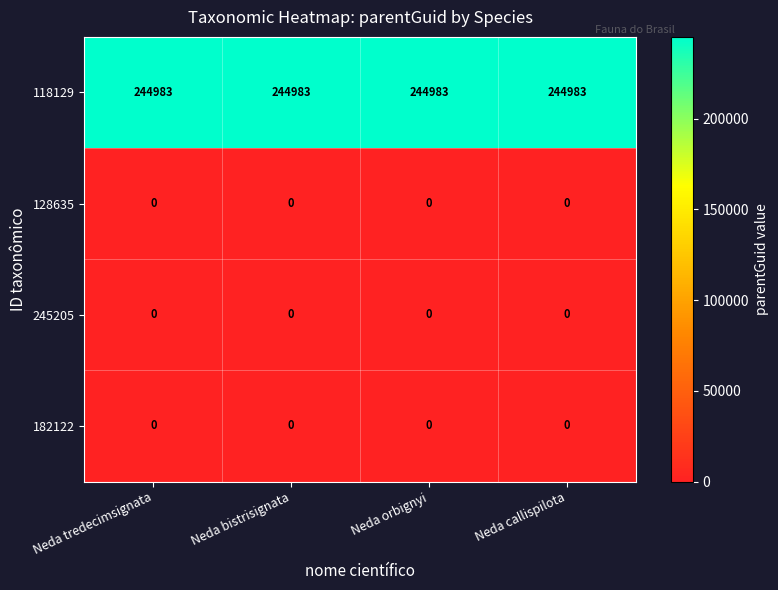

What is the sum of the 118129 values at Neda tredecimsignata and Neda orbignyi?

489966